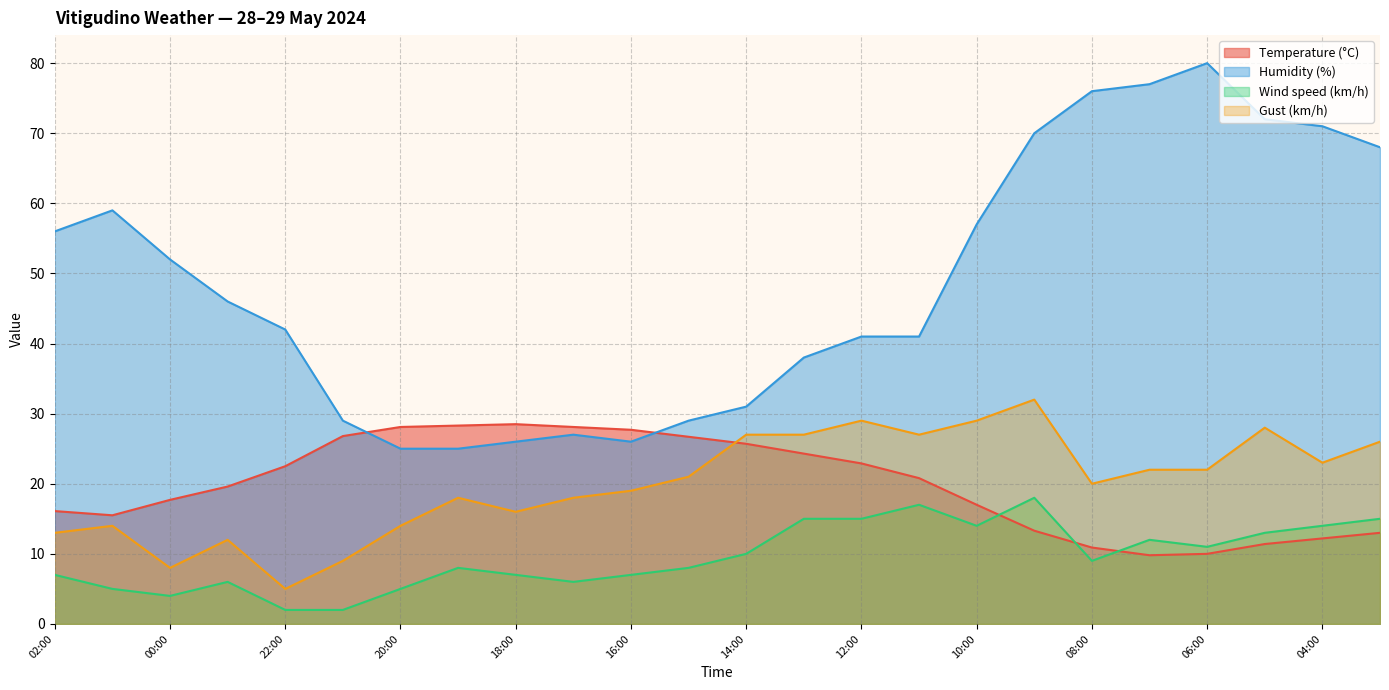

What is the value of the Wind speed (km/h) point at the 11th from the left?

7.0